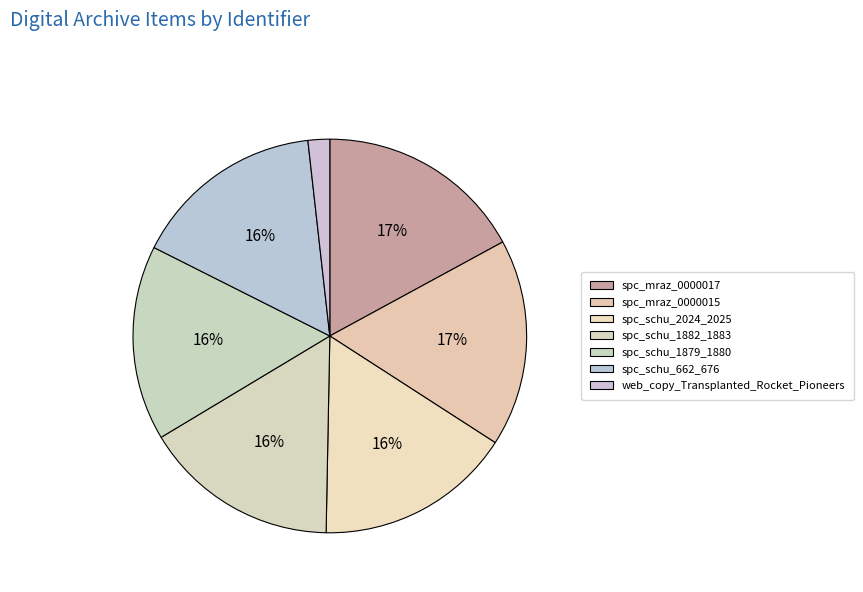

Count the number of slices in the pie.

7